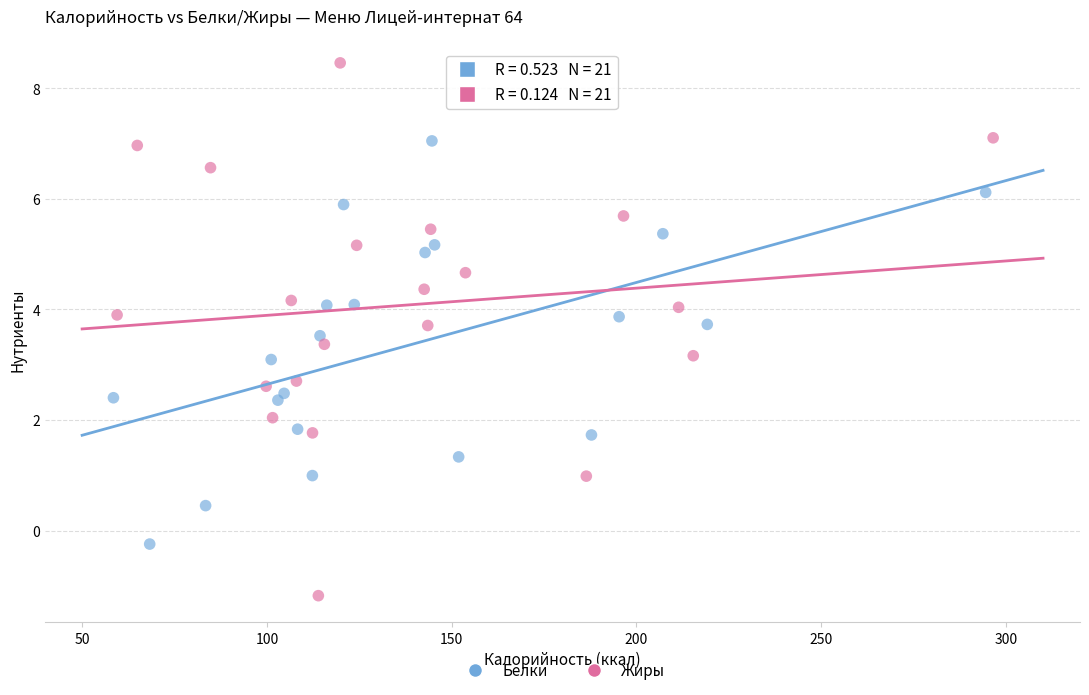

Which series contains the highest Y value?

Жиры